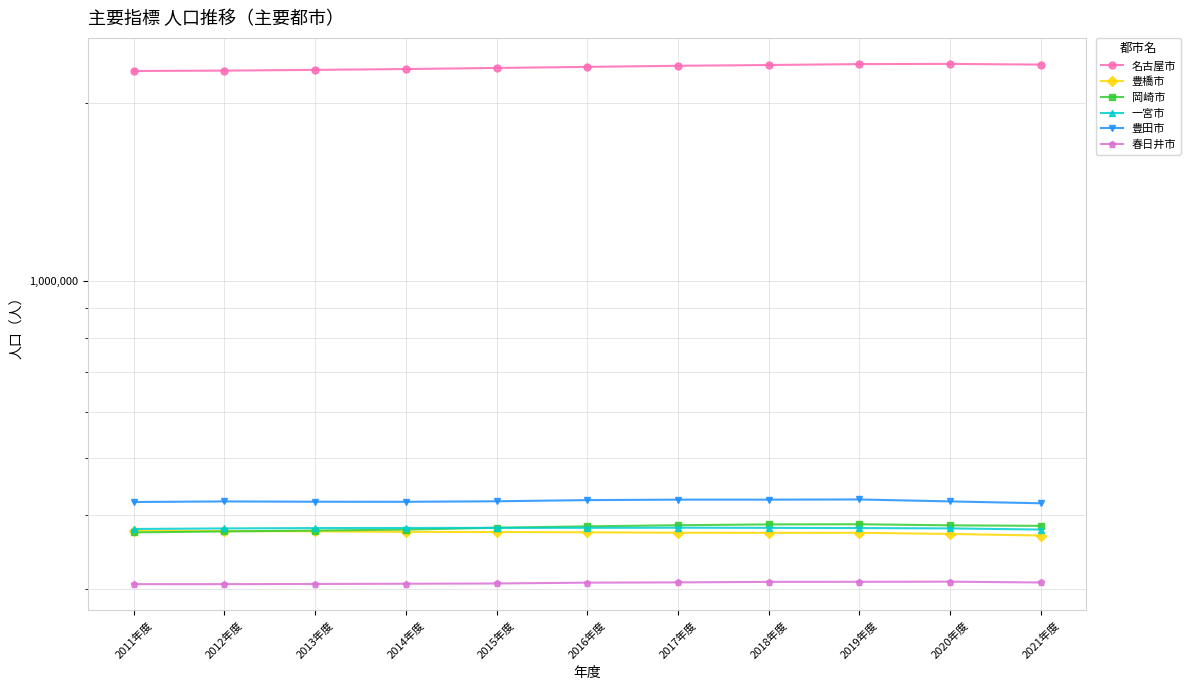

What is the value of the 豊田市 point at the 5th from the left?

422542